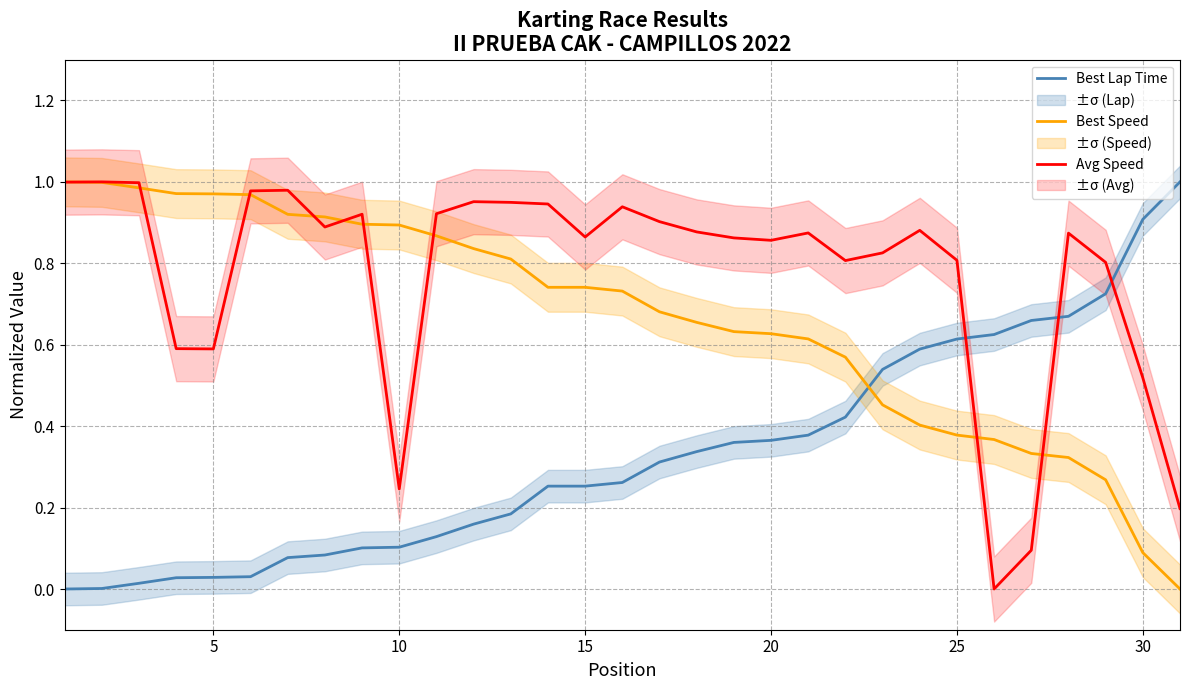

How many times do Best Lap Time and Best Speed cross each other?

1